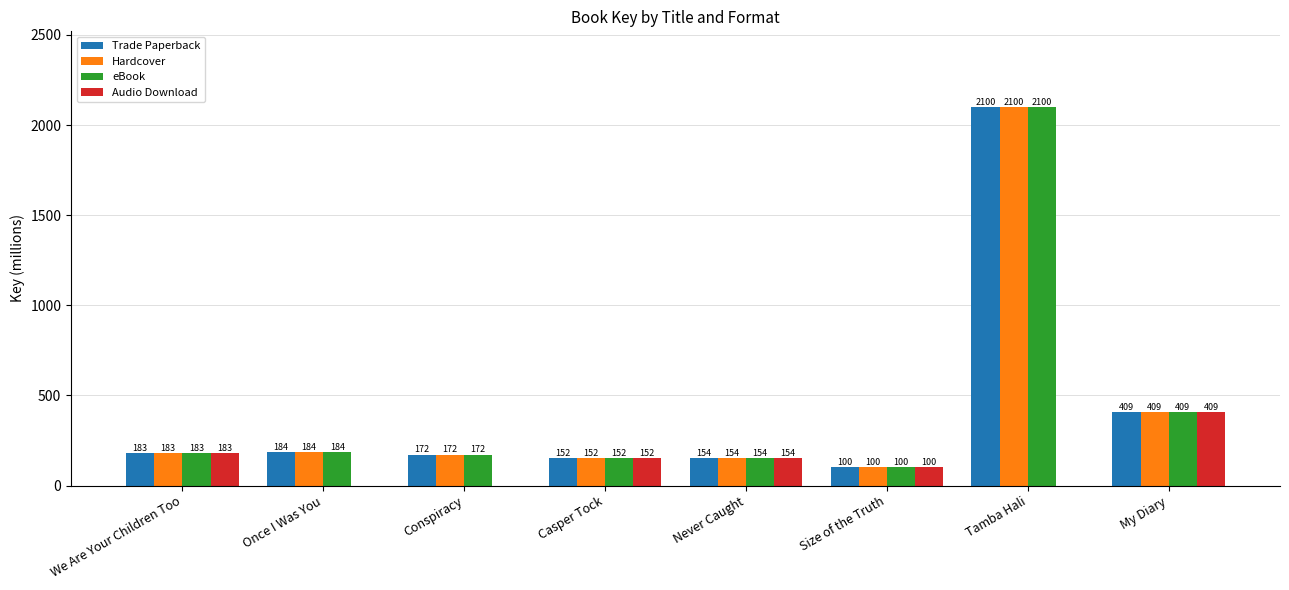

Between Once I Was You and Never Caught, which series saw the biggest shift?

Audio Download